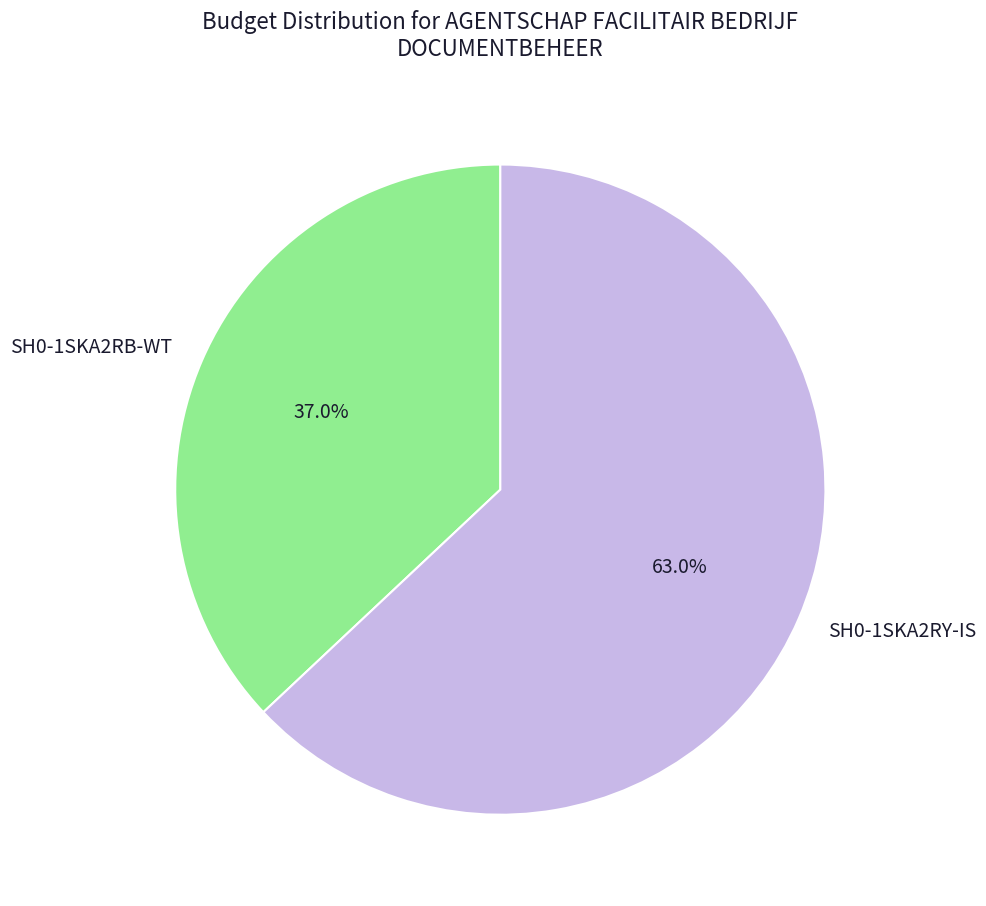

Which slice represents more than half of the pie?

SH0-1SKA2RY-IS